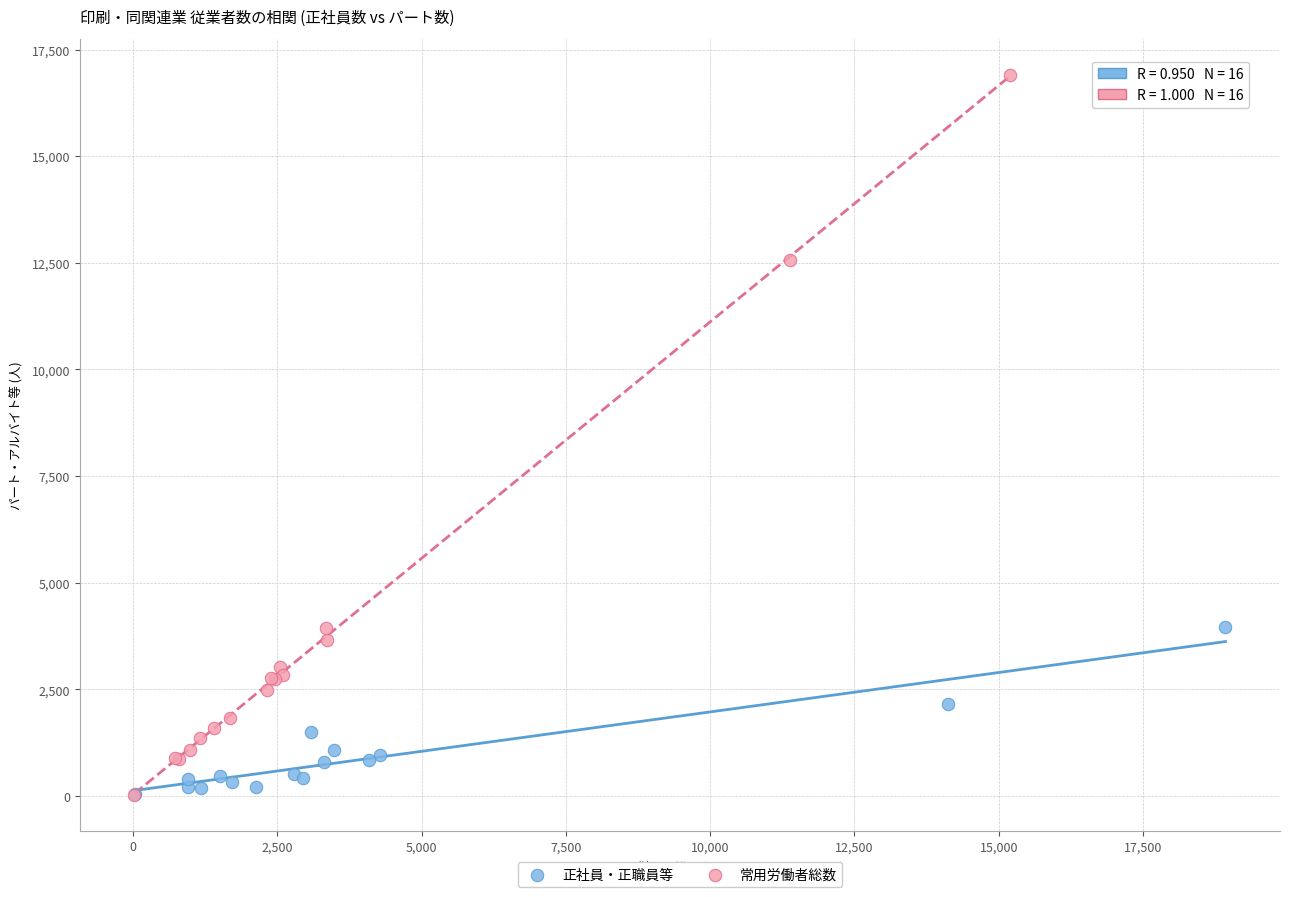

Which series has the widest spread of Y values?

常用労働者総数